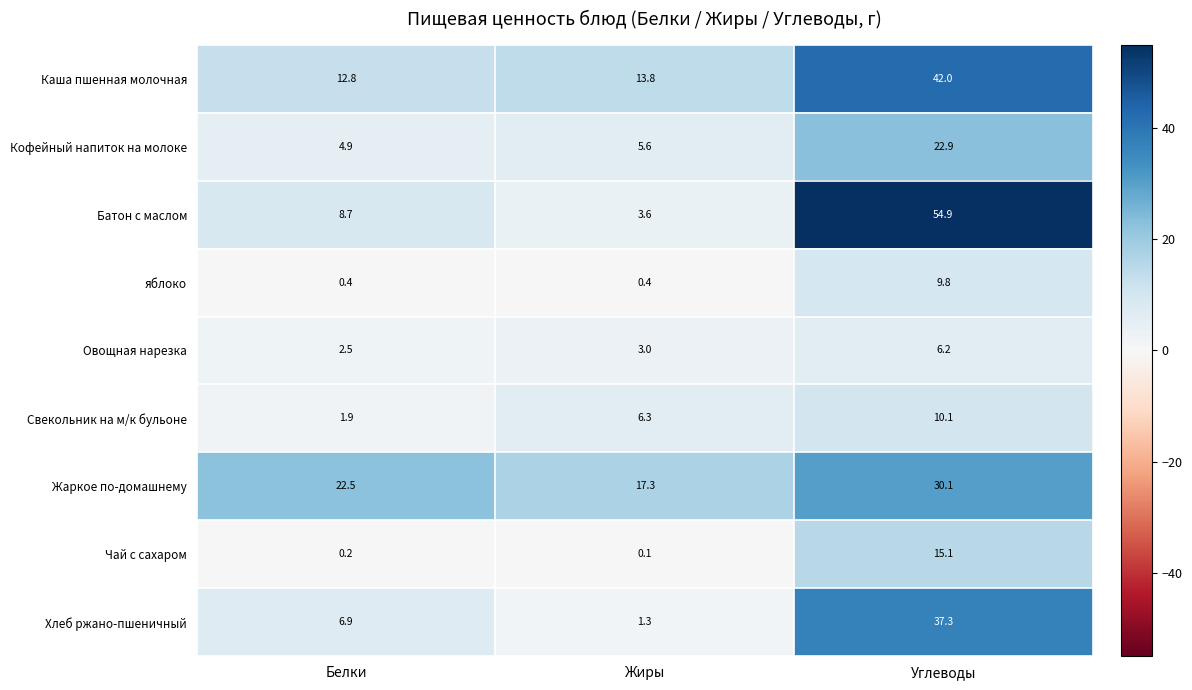

The Хлеб ржано-пшеничный series shows 37.3 at Углеводы. True or false?

True